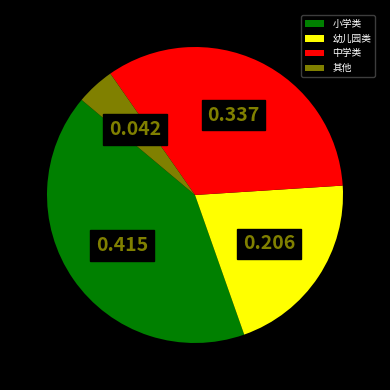

Is the sum of 小学类 and 其他 greater than half?

No